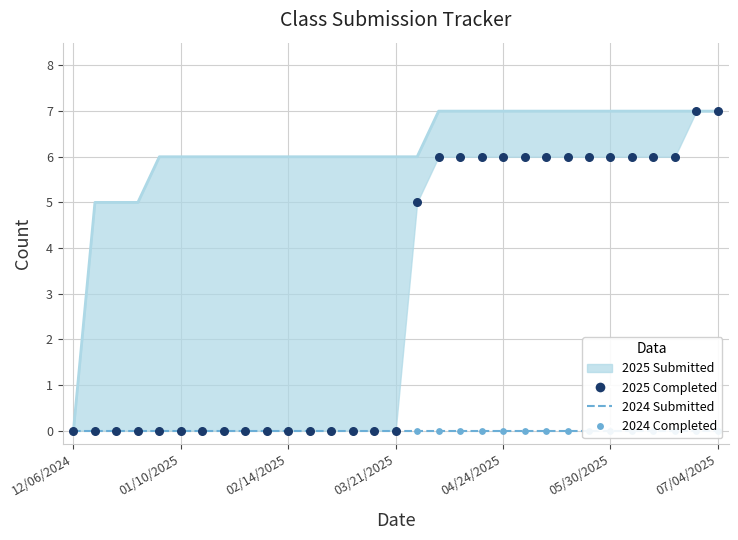

Which series contains the highest Y value?

2025 Submitted